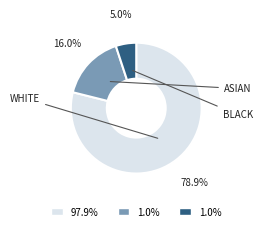

Is there a majority slice in this chart?

Yes